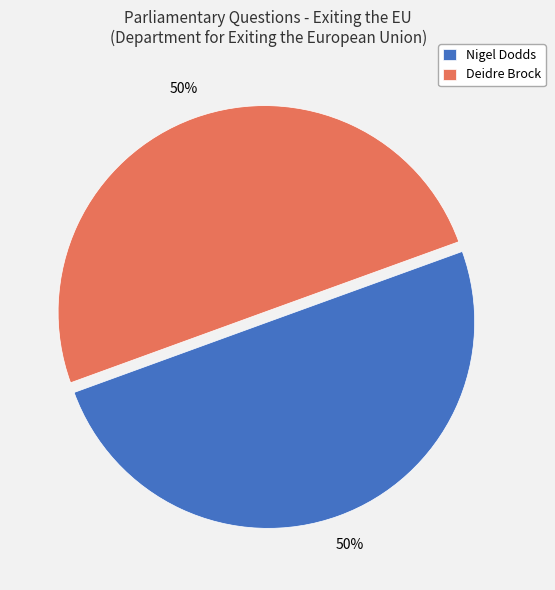

How many segments does this pie chart have?

2